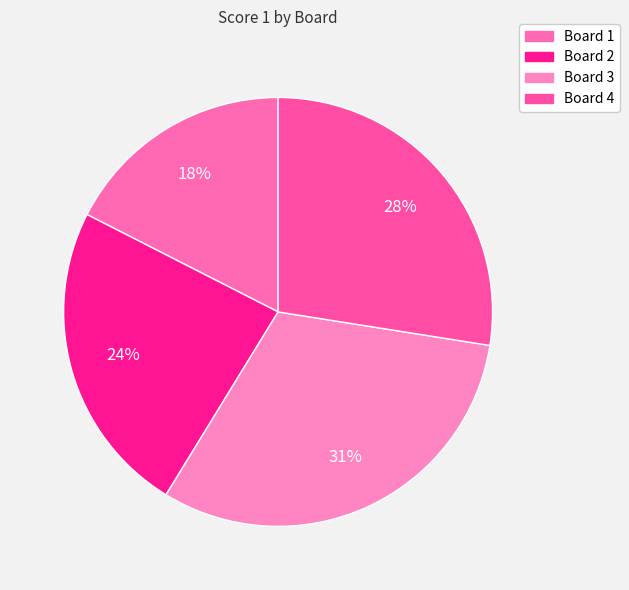

Count the number of slices in the pie.

4